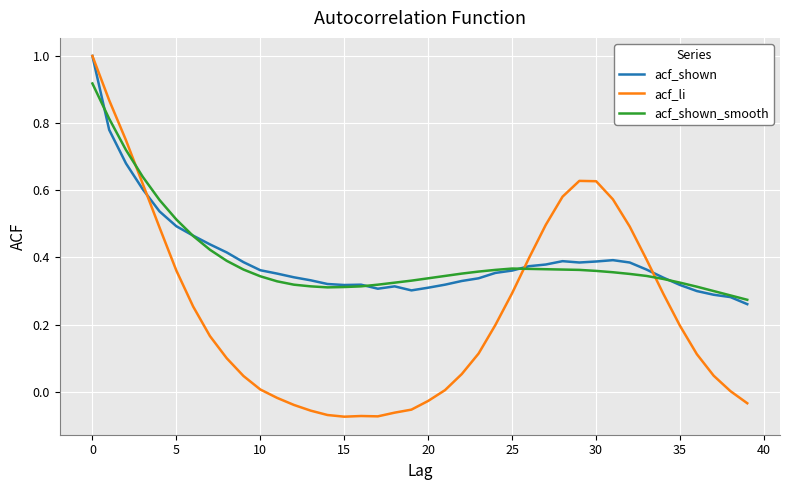

Which series has the largest range (max minus min)?

acf_li